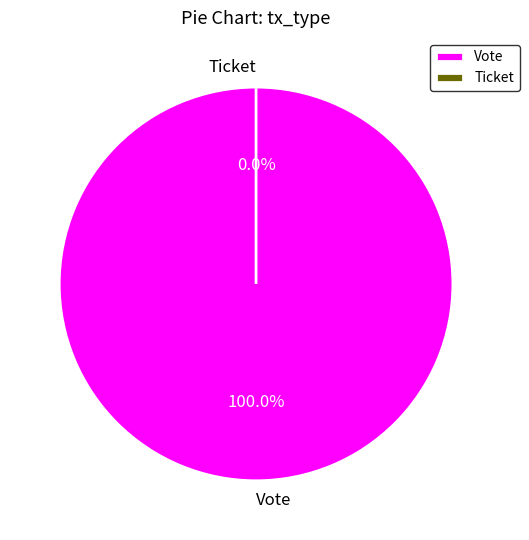

Is Ticket (io_index=0) the majority of the pie?

No